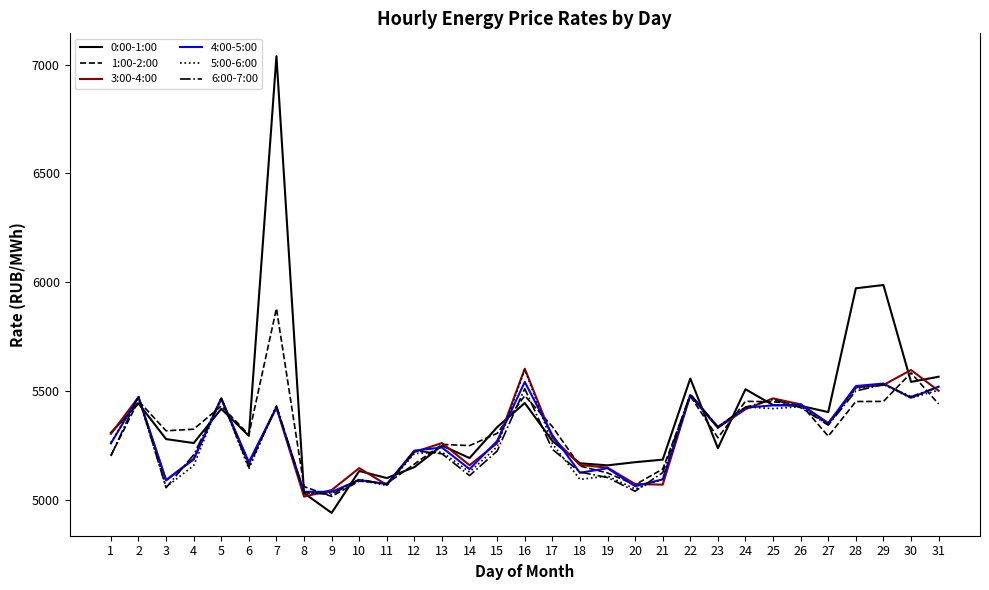

Where does the 5:00-6:00 series first go above 5258?

1